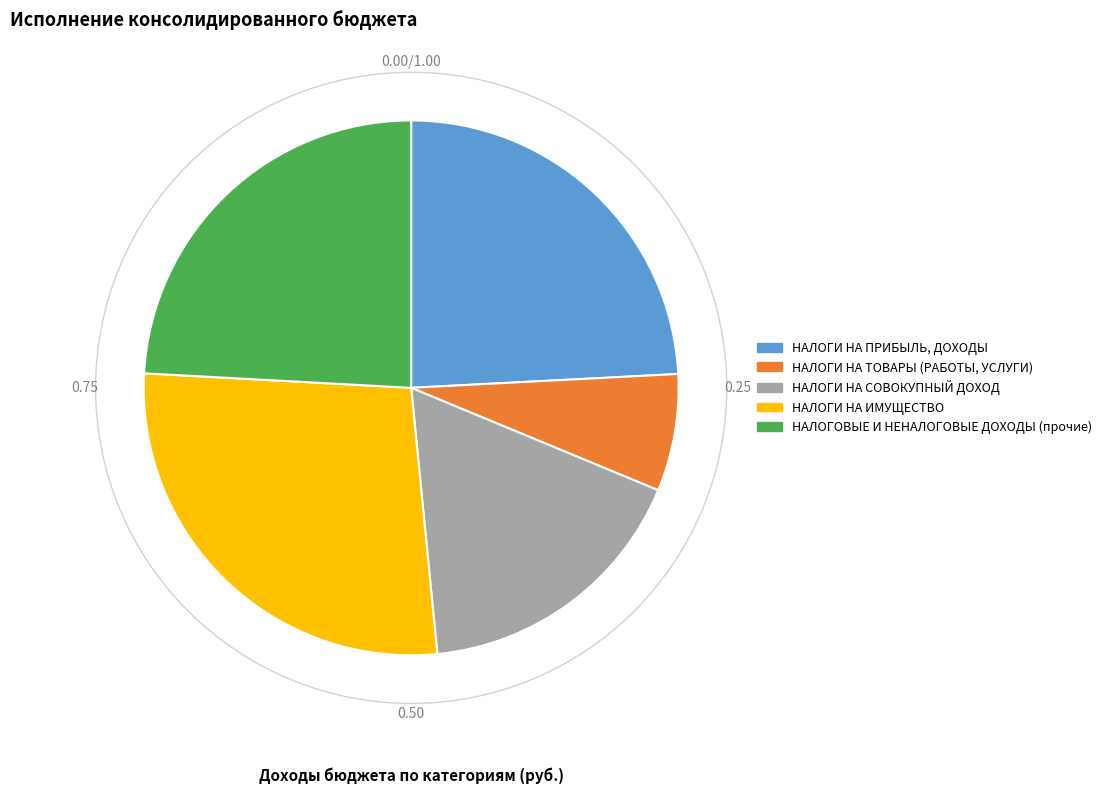

Count the number of slices in the pie.

5